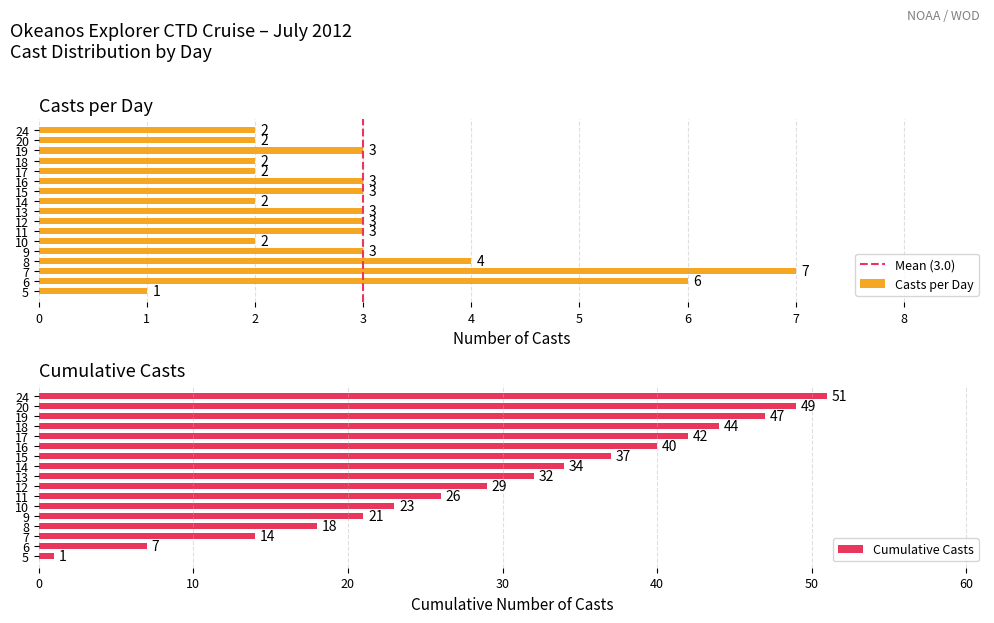

What is the average value of the Cumulative Casts series?

30